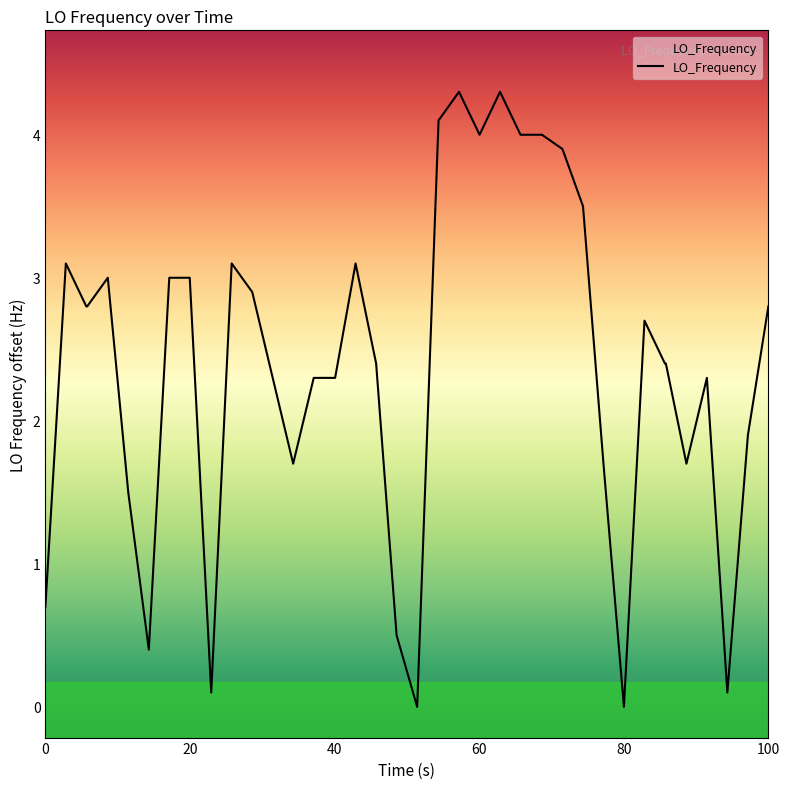

What is the difference between the maximum and minimum values?

4.3